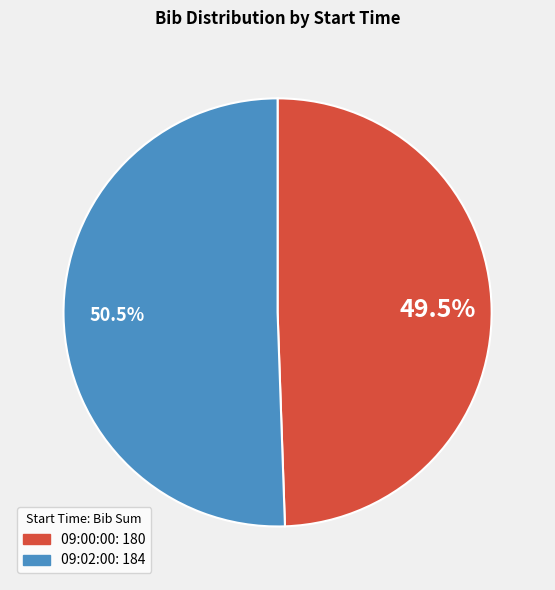

Does any single category account for the majority?

Yes